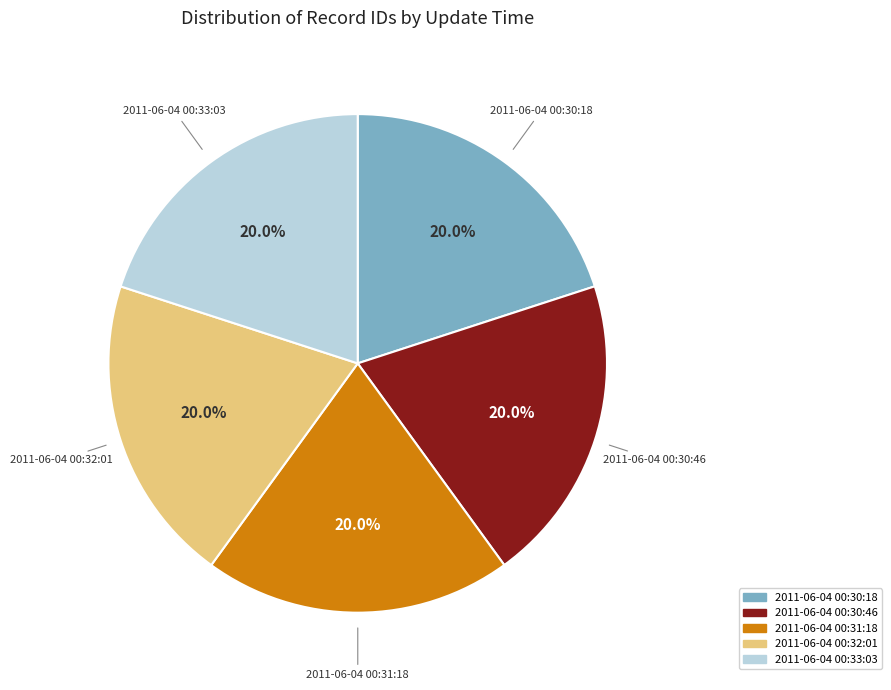

Does 2011-06-04 00:33:03 represent more than half of the total?

No